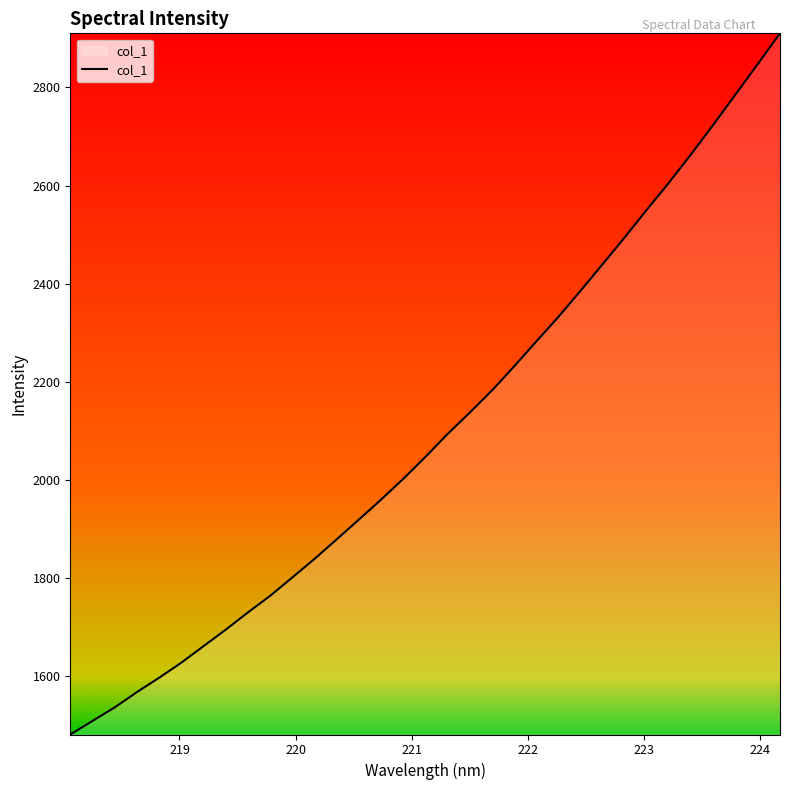

What is the greatest value displayed?

2910.4